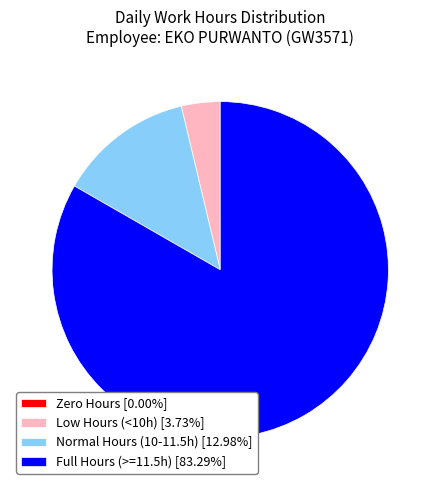

What is the ratio of the value at Low Hours (<10h) [3.73%] to the value at Normal Hours (10-11.5h) [12.98%]?

0.3